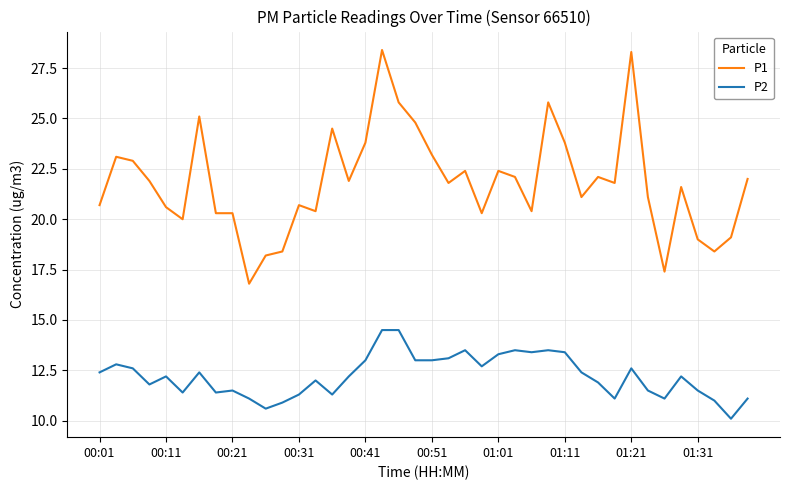

Which series has the widest spread of values?

P1